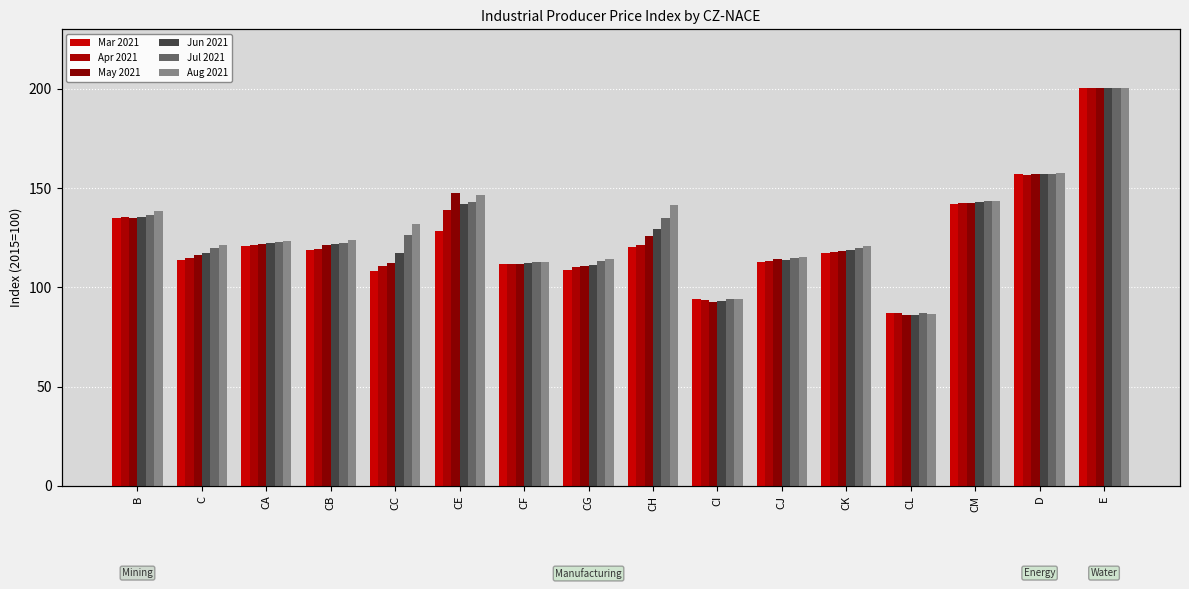

Is the value of Jul 2021 at CL greater than the value of Jun 2021 at E?

No